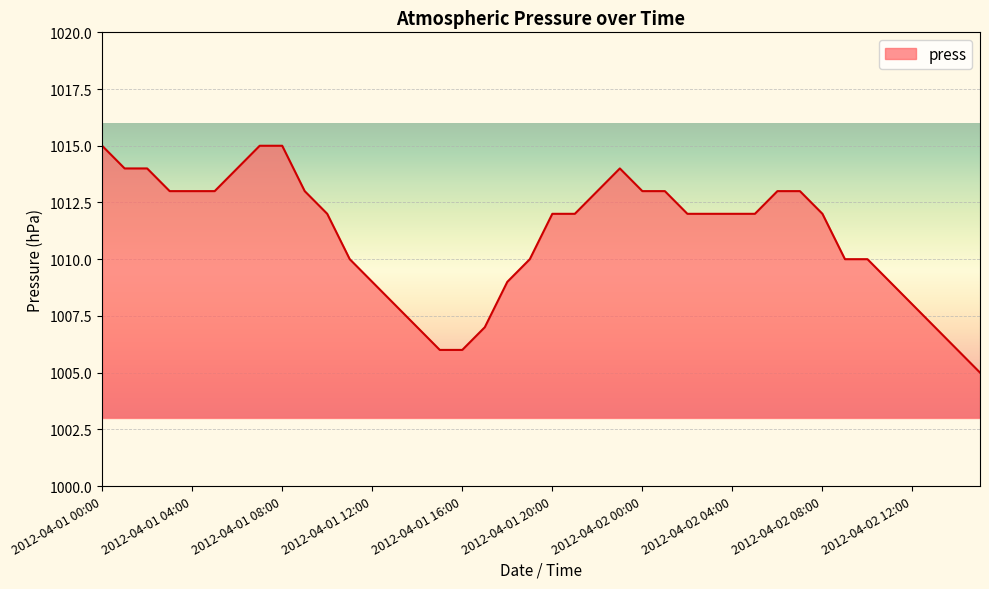

What is the smallest value displayed?

1005